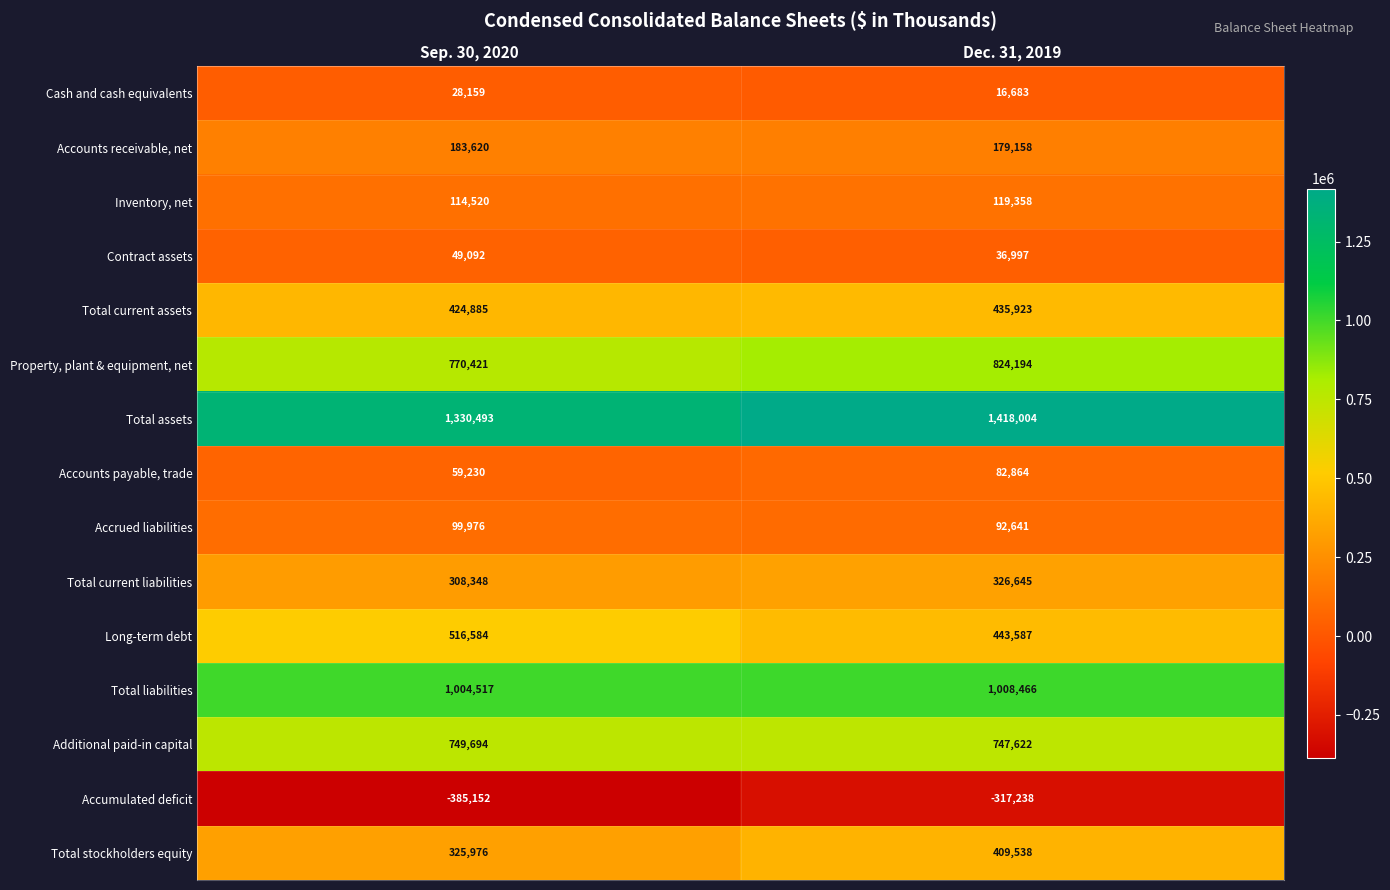

Between Sep. 30, 2020 and Dec. 31, 2019, which series saw the biggest shift?

Total assets